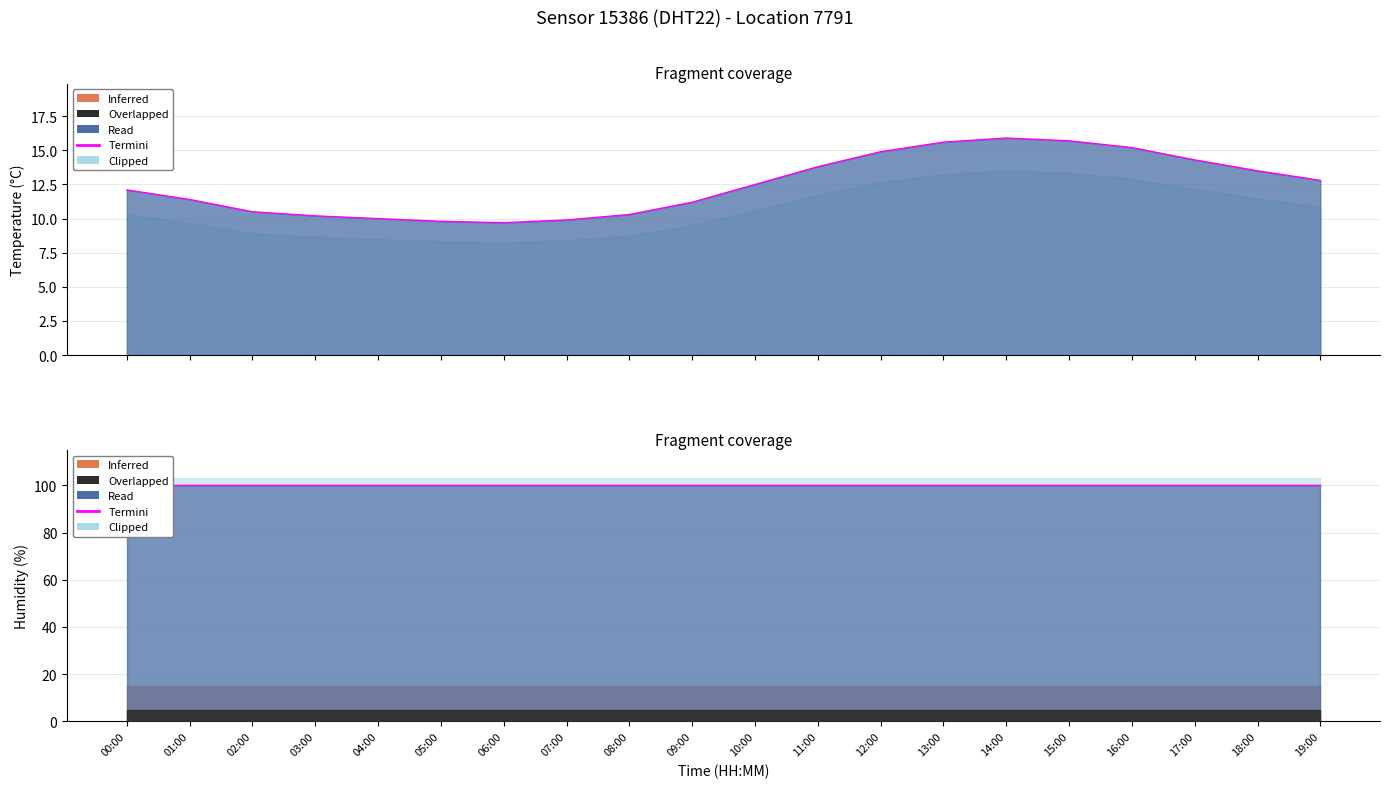

What is the change in value from 07:00 to 09:00?

+1.3